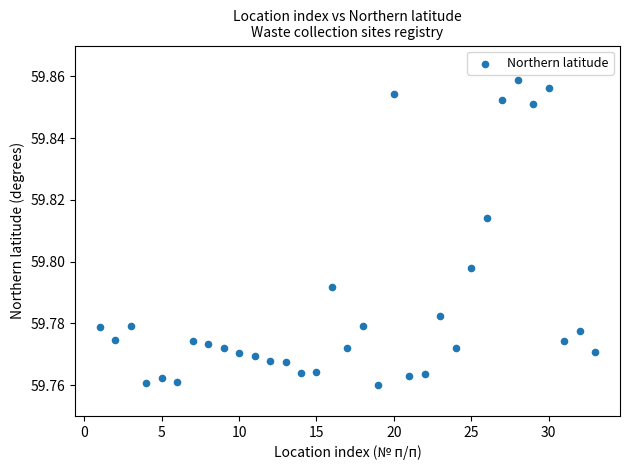

What is the range of X values (max minus min)?

32.0